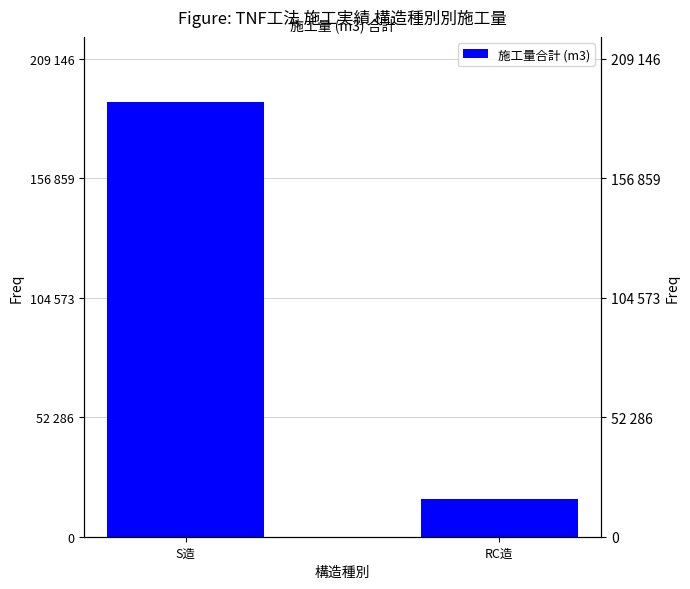

Does the chart contain any negative values?

No